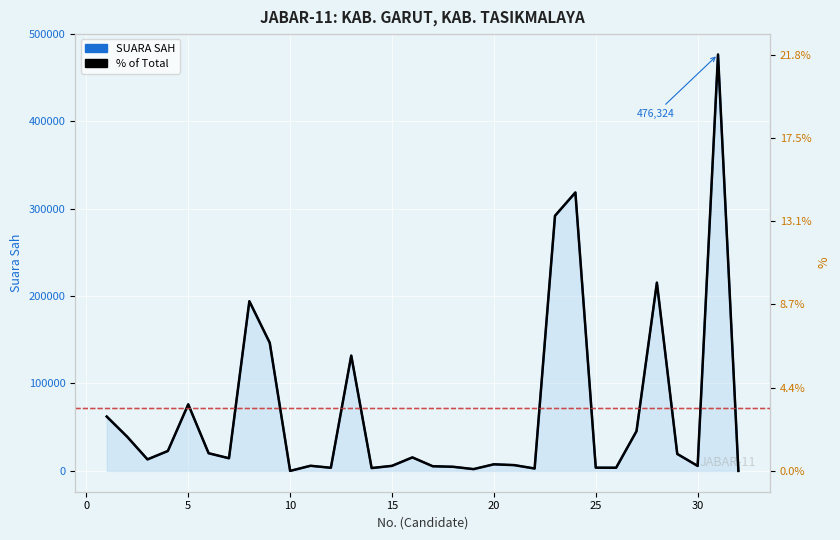

Reading left to right, what are all the values shown in this chart?

SUARA SAH: 62149.0	39166.0	13162.0	22788.0	76116.0	20201.0	14482.0	194102.0	146544.0	0.0	5862.0	3567.0	131863.0	3251.0	5776.0	15448.0	5334.0	4703.0	2033.0	7554.0	6617.0	2734.0	291852.0	318493.0	3692.0	3617.0	45474.0	215354.0	19392.0	5701.0	476324.0	0.0
% of Suara Sah: 2.9	1.8	0.6	1.0	3.5	0.9	0.7	8.9	6.7	0.0	0.3	0.2	6.0	0.1	0.3	0.7	0.2	0.2	0.1	0.3	0.3	0.1	13.4	14.6	0.2	0.2	2.1	9.9	0.9	0.3	21.8	0.0